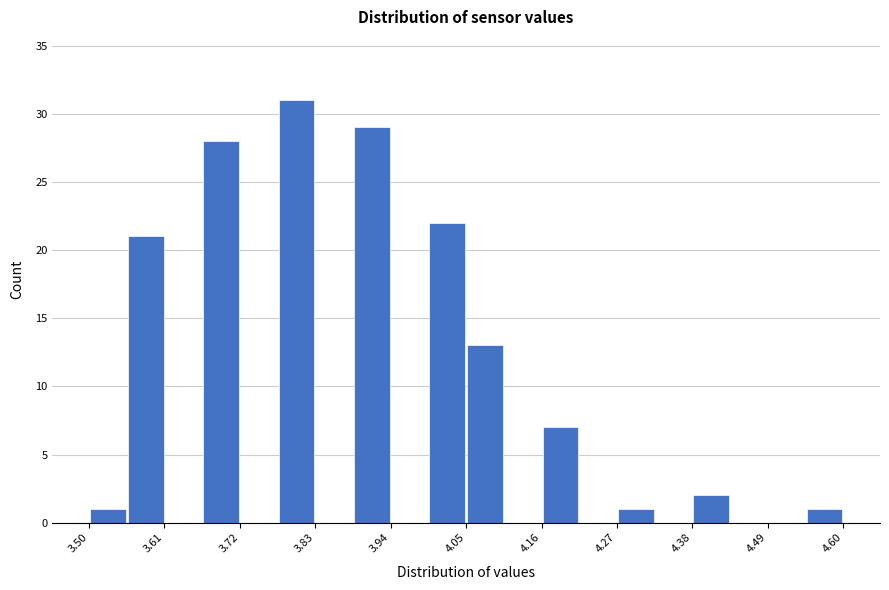

Read against the x-axis, roughly where is the centre of the tallest bar?

3.80